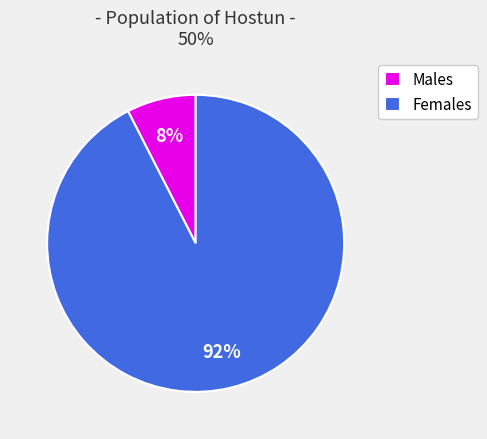

True or false: Males accounts for 8% of the total.

True